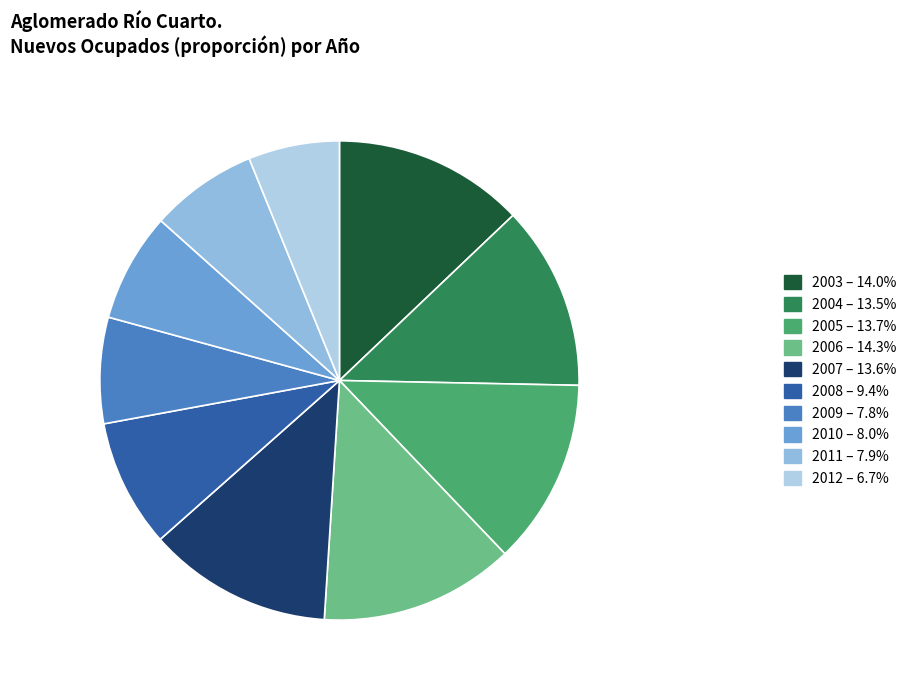

How many segments does this pie chart have?

10